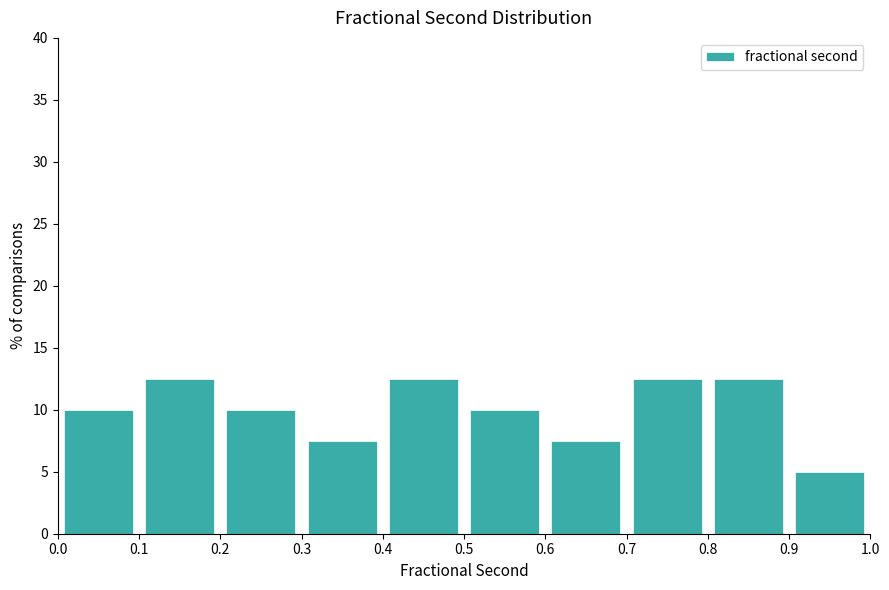

Reading left to right, list every bar in this chart as the range it spans on the x-axis followed by its height. The values are not printed on the chart, so give them approximately, as read against the axis.

0.0 to 0.1: 10.0
0.1 to 0.2: 12.5
0.2 to 0.3: 10.0
0.3 to 0.4: 7.5
0.4 to 0.5: 12.5
0.5 to 0.6: 10.0
0.6 to 0.7: 7.5
0.7 to 0.8: 12.5
0.8 to 0.9: 12.5
0.9 to 1.0: 5.0